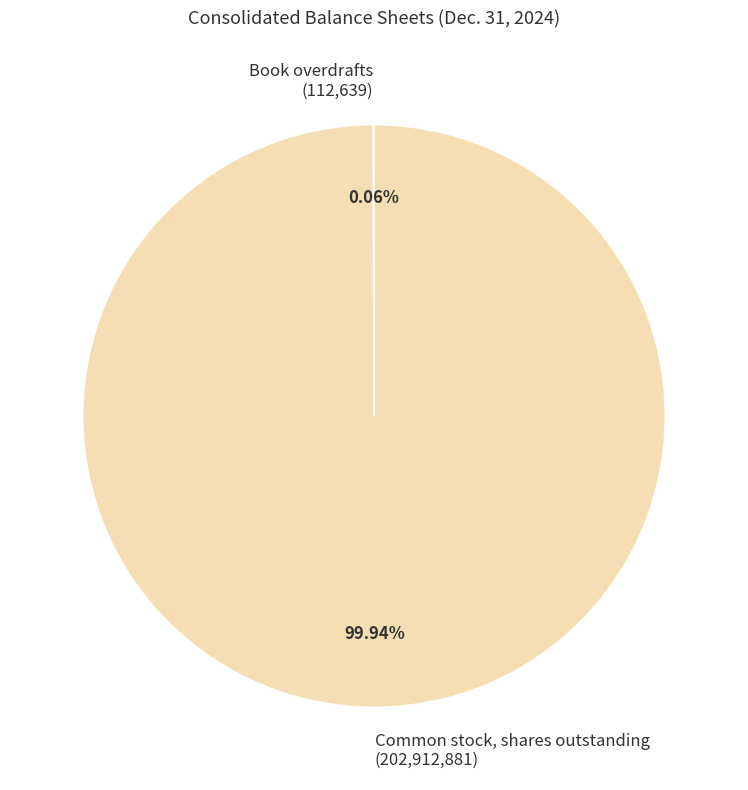

Does Common stock, shares outstanding (202,912,881) account for over 50% of the chart?

Yes